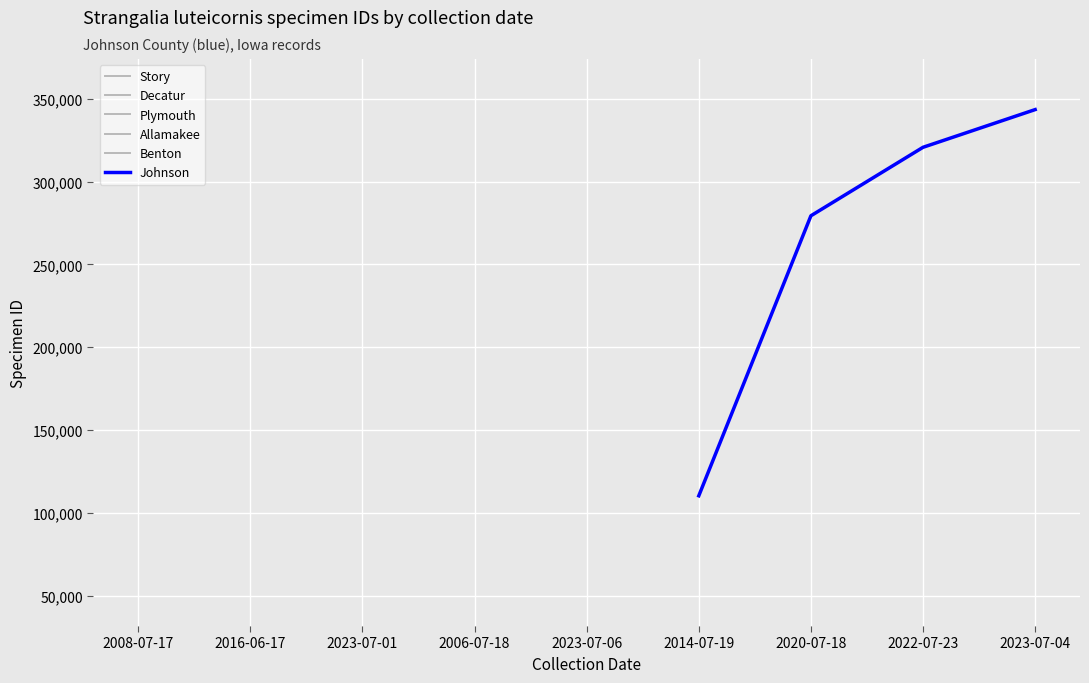

How many lines are shown in the chart?

1